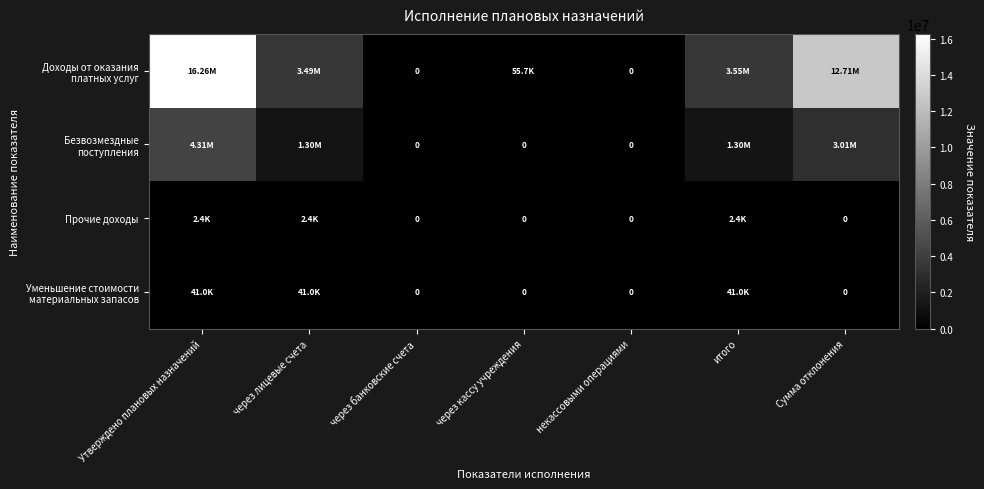

Which label corresponds to the smallest value in the chart?

через банковские счета